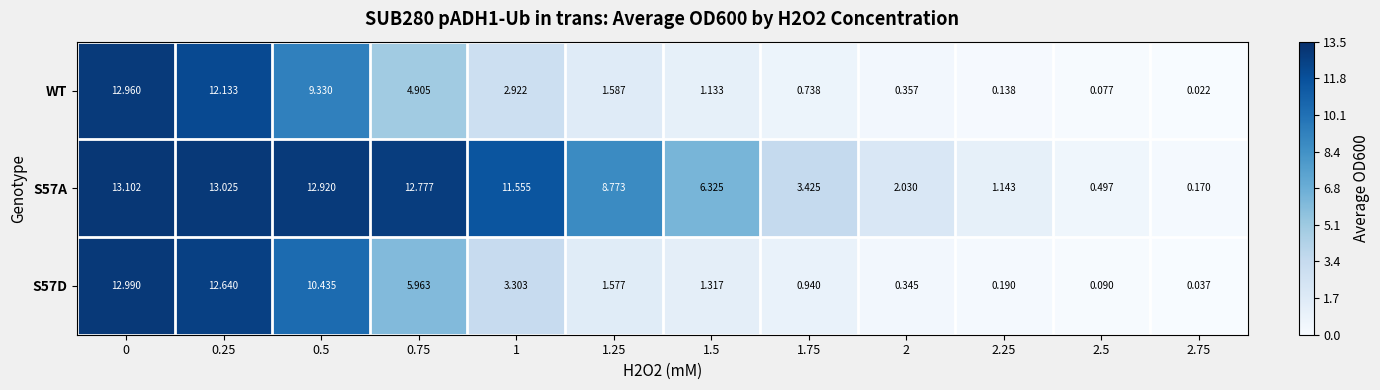

How many distinct data groups are displayed?

3